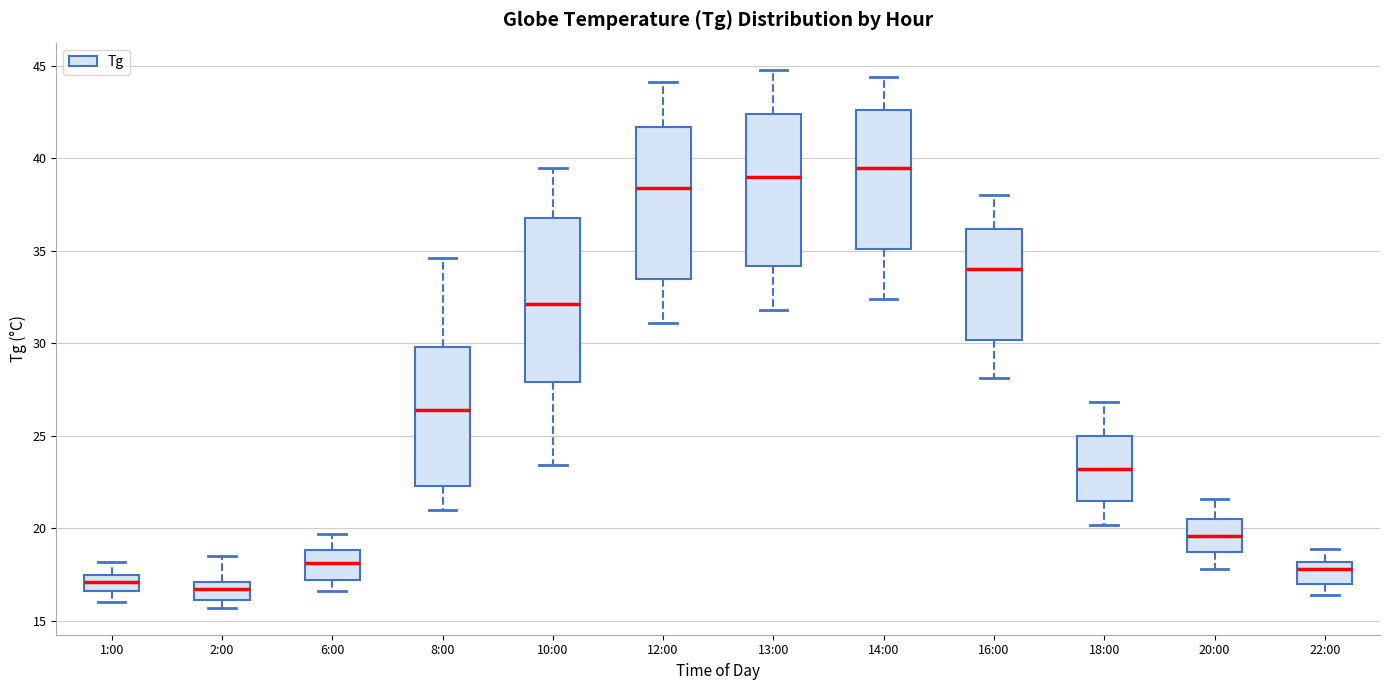

Comparing the boxes themselves (not the whiskers), which one is the tallest?

10:00